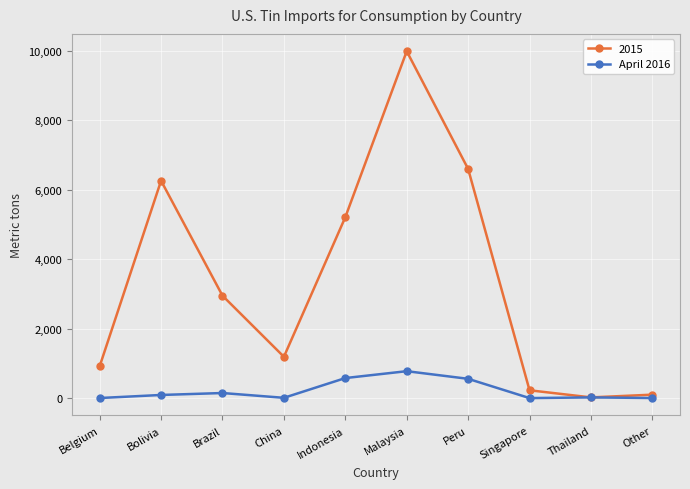

Is this an area chart (filled region under the line)?

No